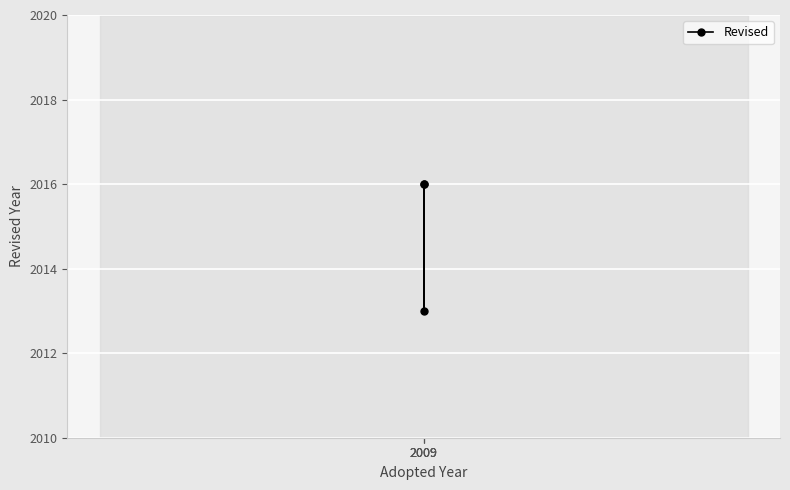

Count the number of data series in this chart.

1